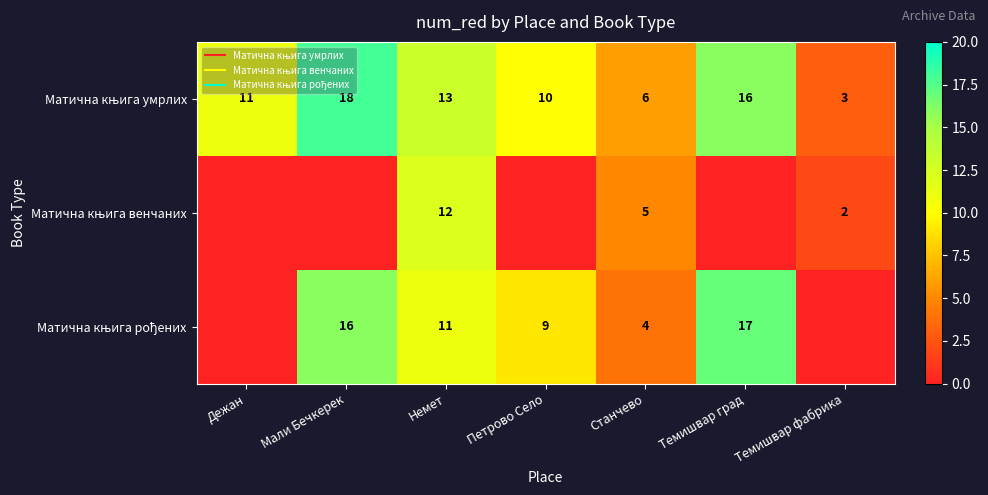

At how many categories does at least one series exceed 11?

3